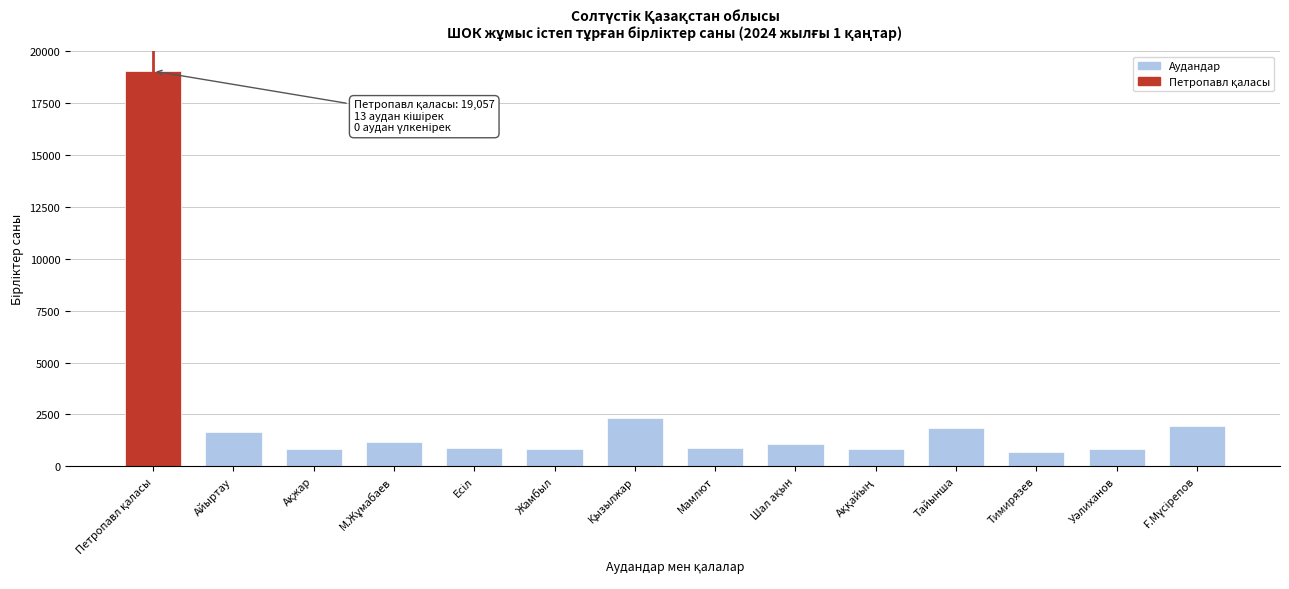

What is the value of the 4th bar from the left?

1190